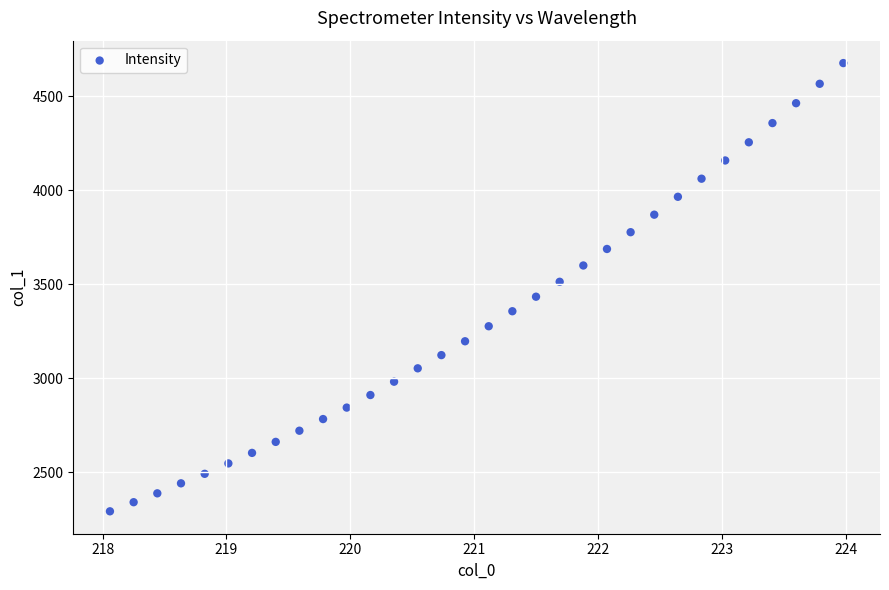

What is the range of Y values (max minus min)?

2384.1